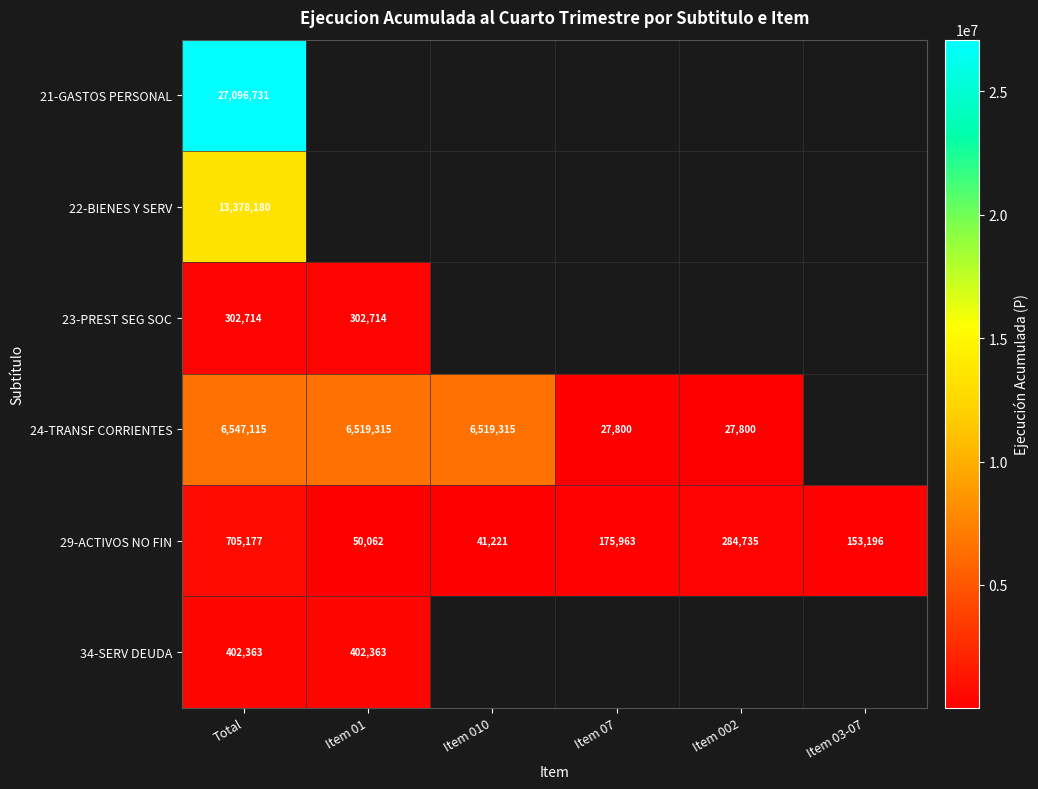

What is the sum of the 29-ACTIVOS NO FIN values at Item 07 and Item 03-07?

329159